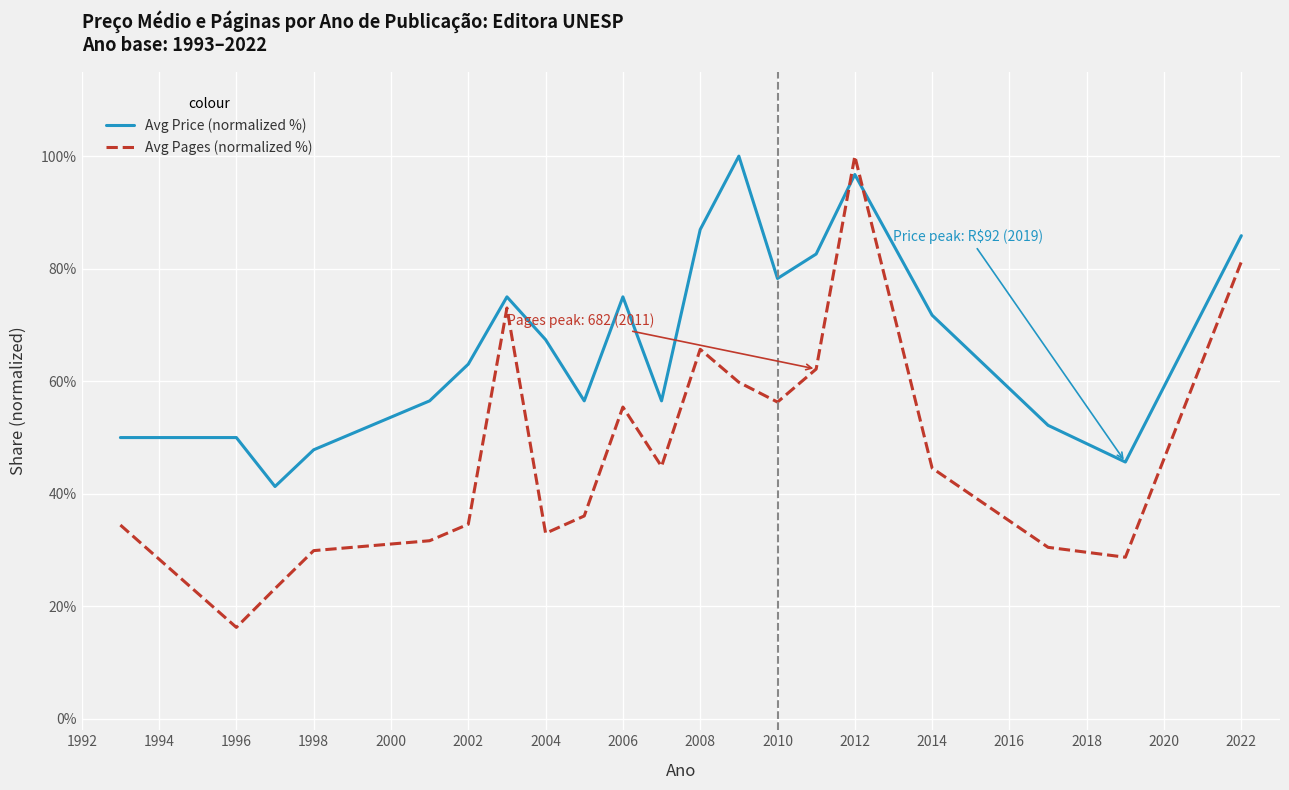

Which series has the largest total across all categories?

Avg Price (normalized %)